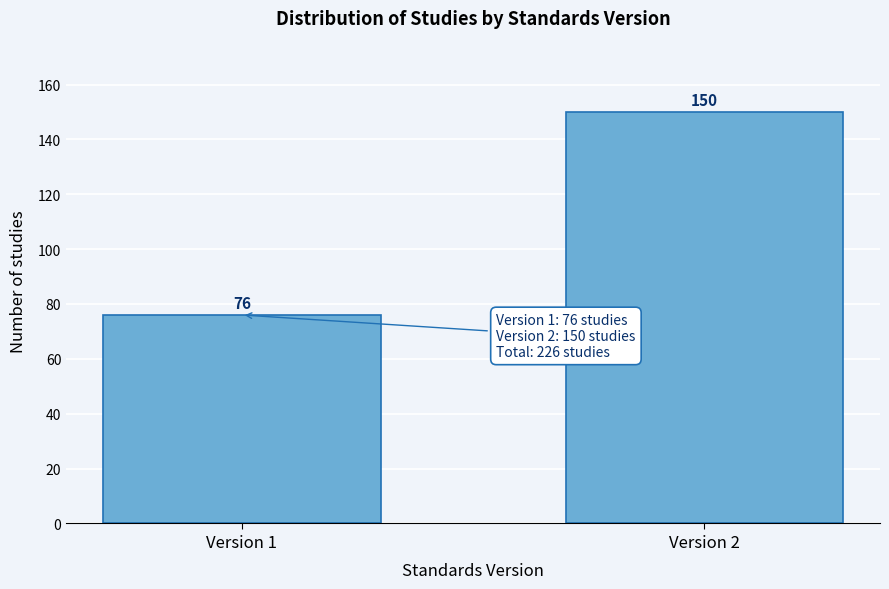

Reading left to right, list all the values displayed in this chart.

Version 1=76	Version 2=150